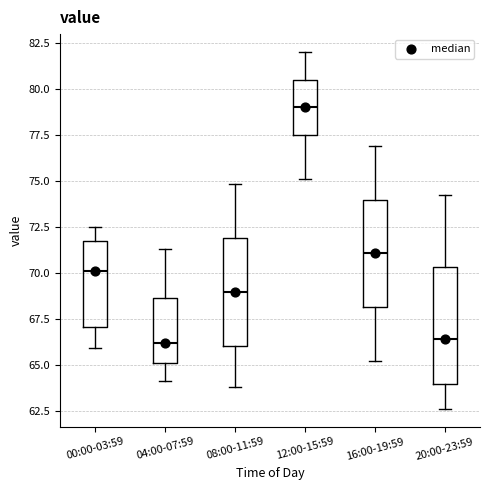

Which box's median line is the highest?

12:00-15:59